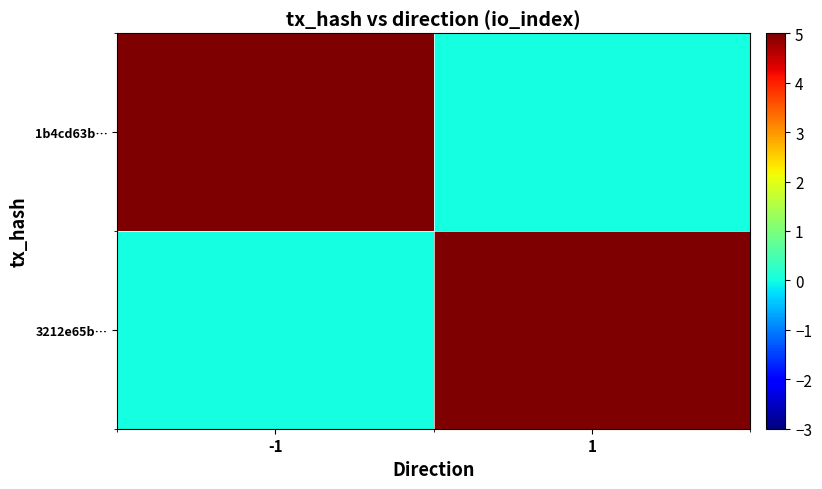

Reading left to right, transcribe all the data shown in this chart.

1b4cd63b…: -1=19	1=0
3212e65b…: -1=0	1=33